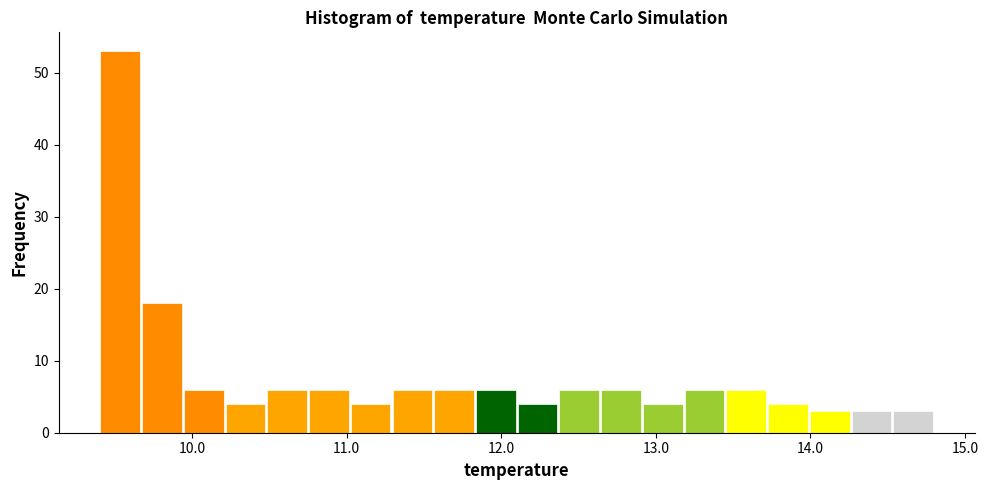

Read against the x-axis, roughly where is the centre of the tallest bar?

9.5